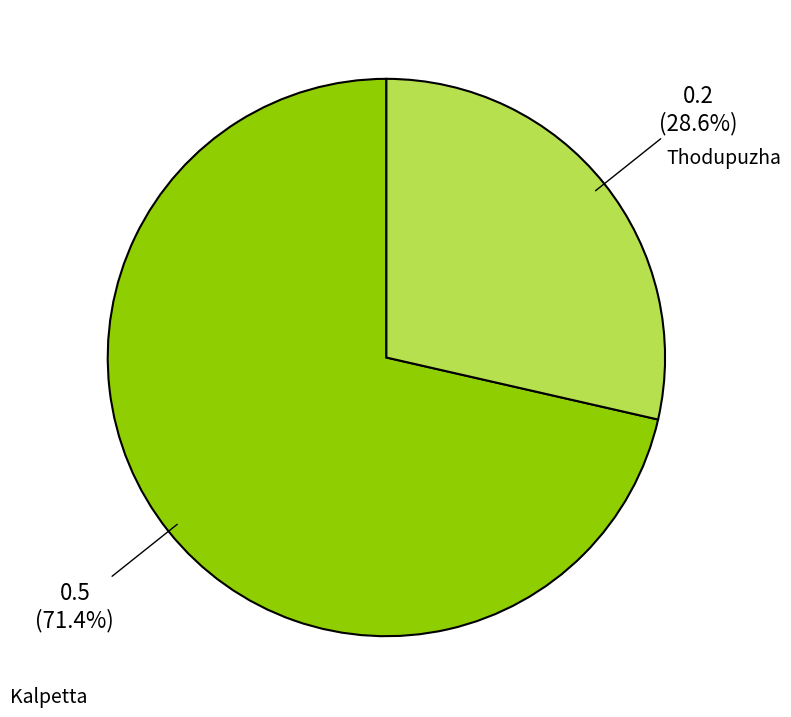

Which category has the smallest portion of the pie?

Thodupuzha